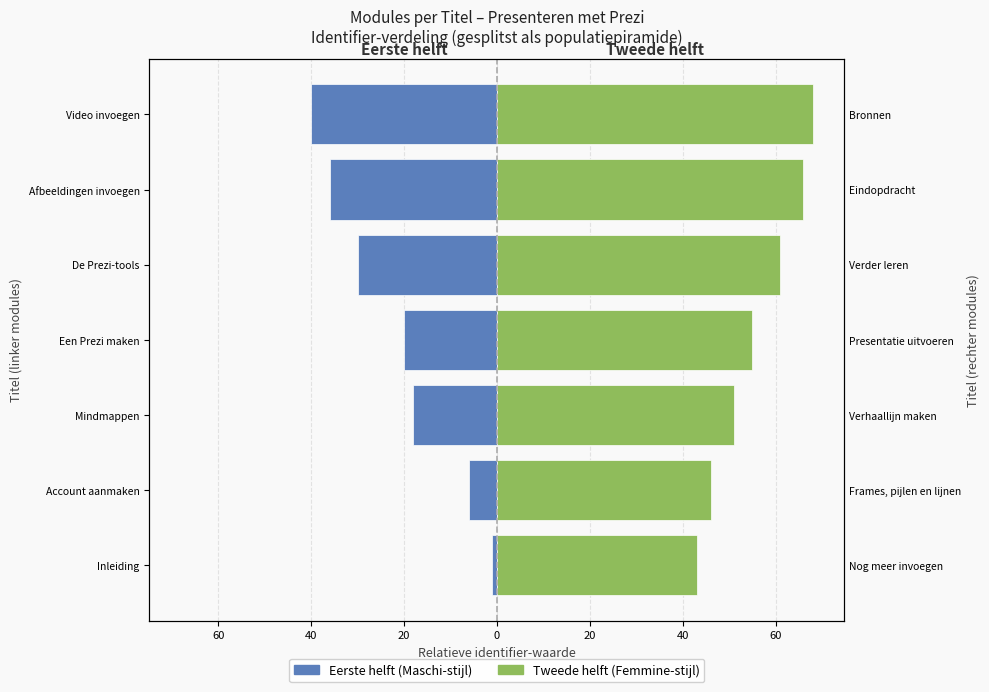

The value of Femmine (tweede helft) at Account aanmaken is 46. True or false?

True